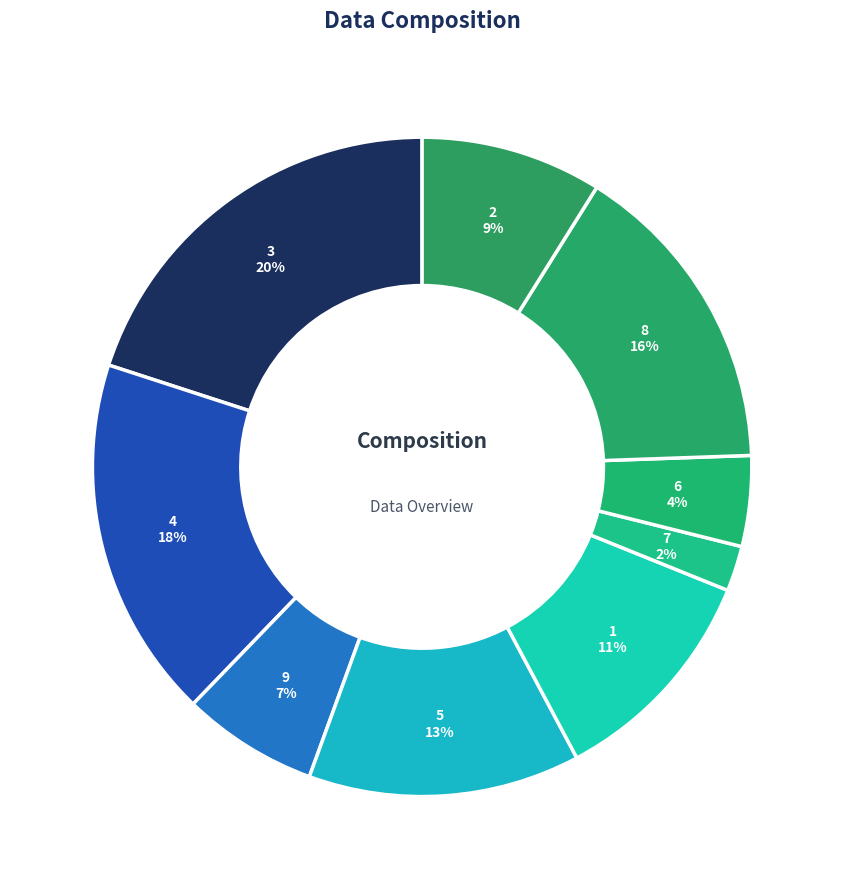

How many slices are in this pie chart?

9